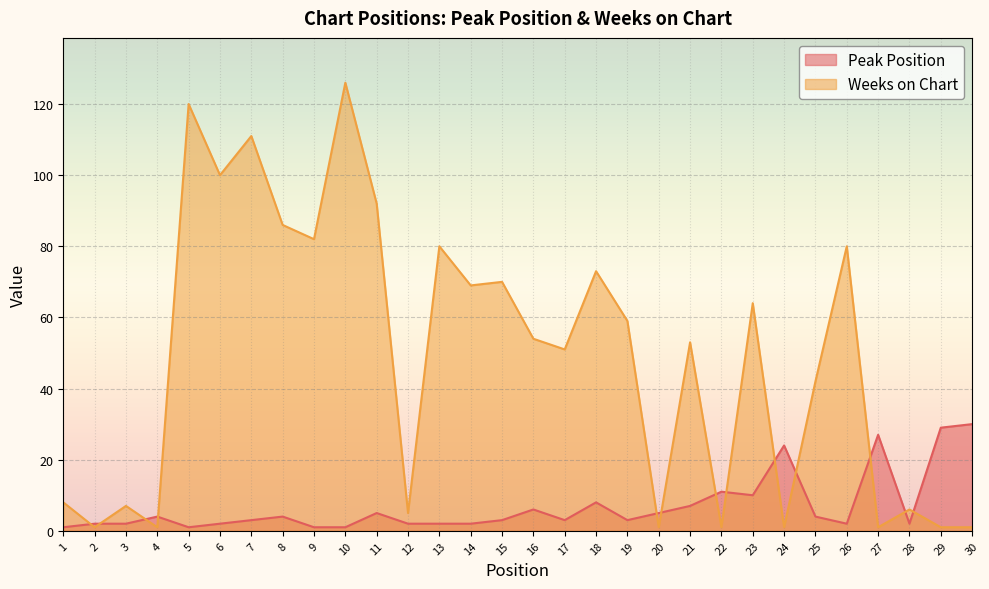

True or false: Weeks on Chart has more than 0 points higher than both neighbors.

True